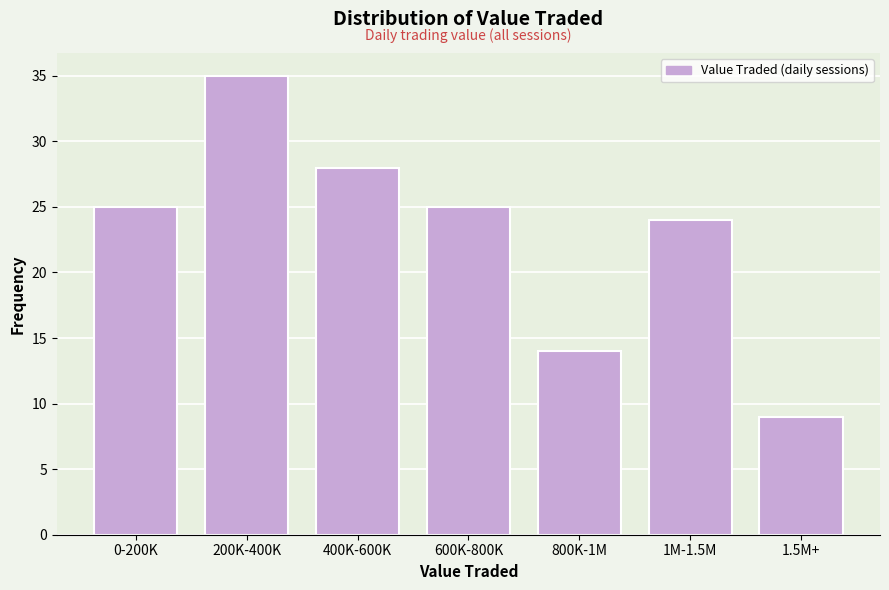

Reading right to left, extract all data points from this chart.

1.5M+=9	1M-1.5M=24	800K-1M=14	600K-800K=25	400K-600K=28	200K-400K=35	0-200K=25